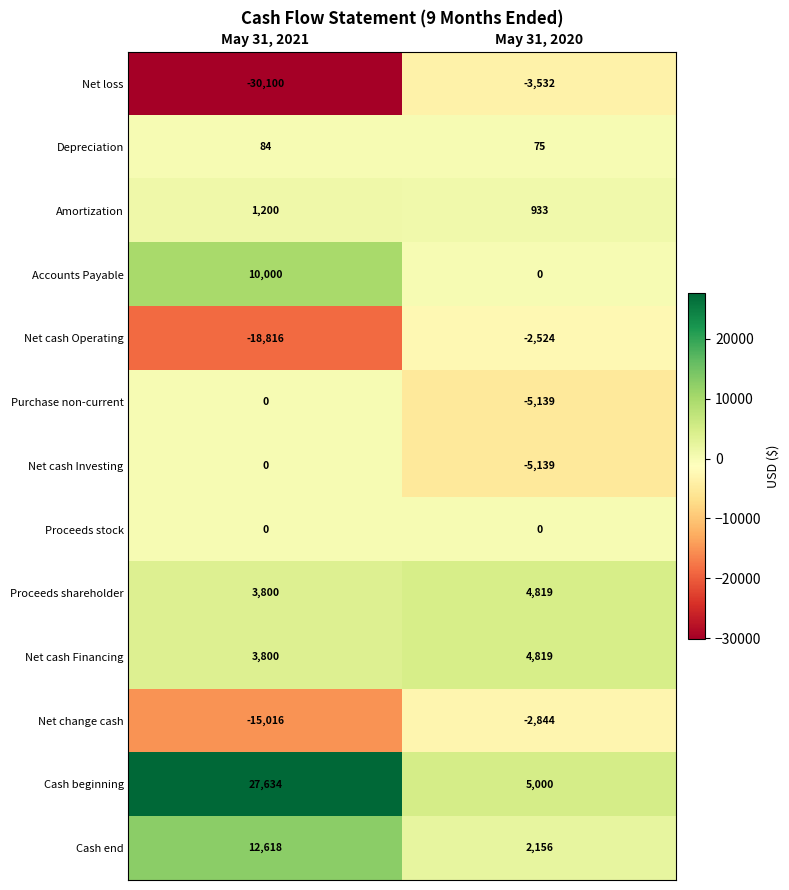

The Net loss series shows -3532 at May 31, 2020. True or false?

True